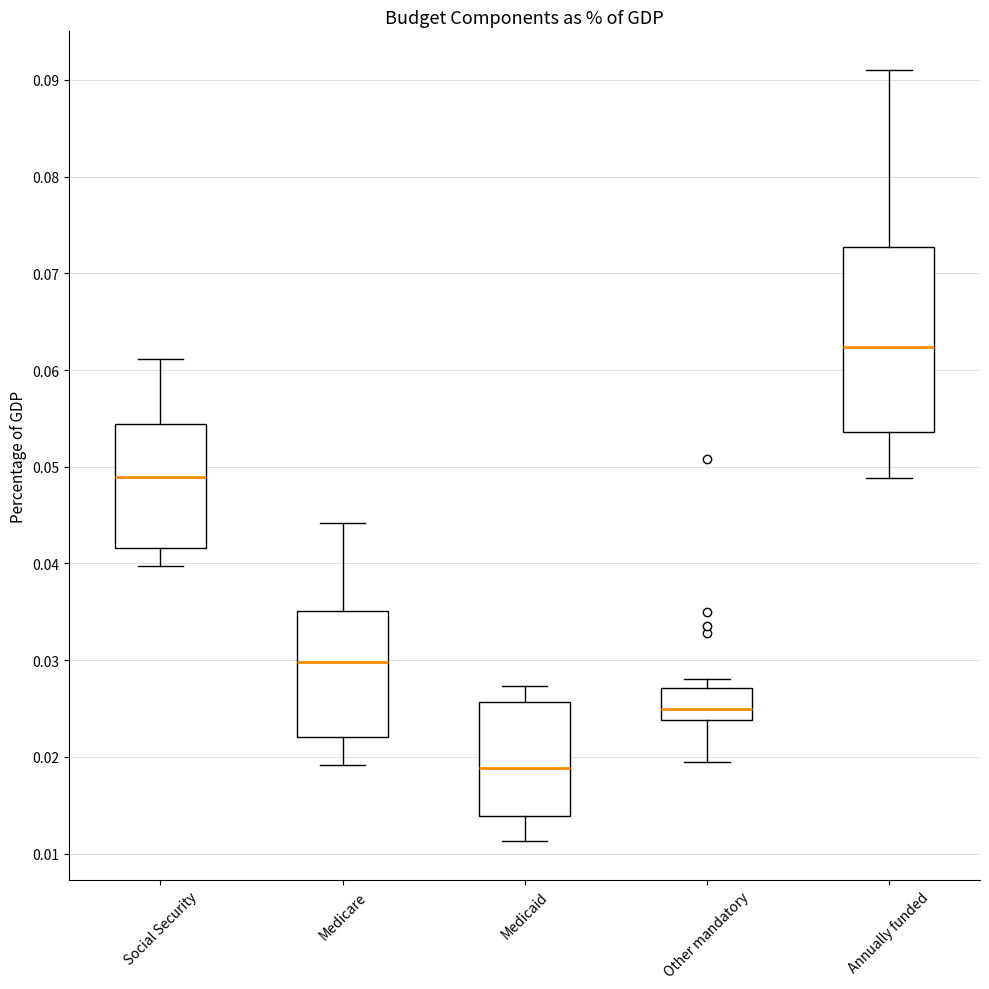

Reading left to right, transcribe this box plot: for each box, give where its median line is, the range the box spans, and where its two whiskers end, as read against the y-axis. The values are not printed on the chart, so give them approximately, as read against the axis.

Social Security: median 0.049, box 0.042 to 0.054, whiskers 0.040 to 0.061
Medicare: median 0.030, box 0.022 to 0.035, whiskers 0.019 to 0.044
Medicaid: median 0.019, box 0.014 to 0.026, whiskers 0.011 to 0.027
Other mandatory: median 0.025, box 0.024 to 0.027, whiskers 0.019 to 0.028
Annually funded: median 0.062, box 0.054 to 0.073, whiskers 0.049 to 0.091